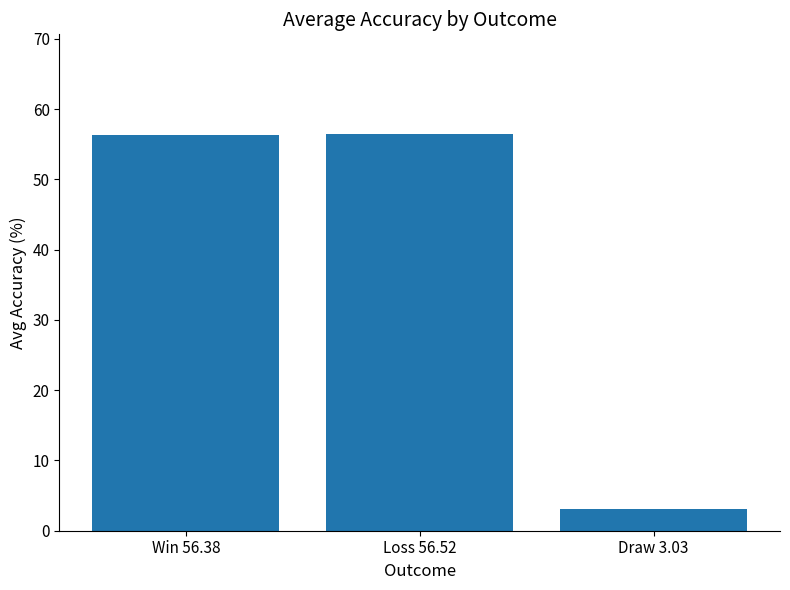

Where does the data first go above 56?

Win 56.38